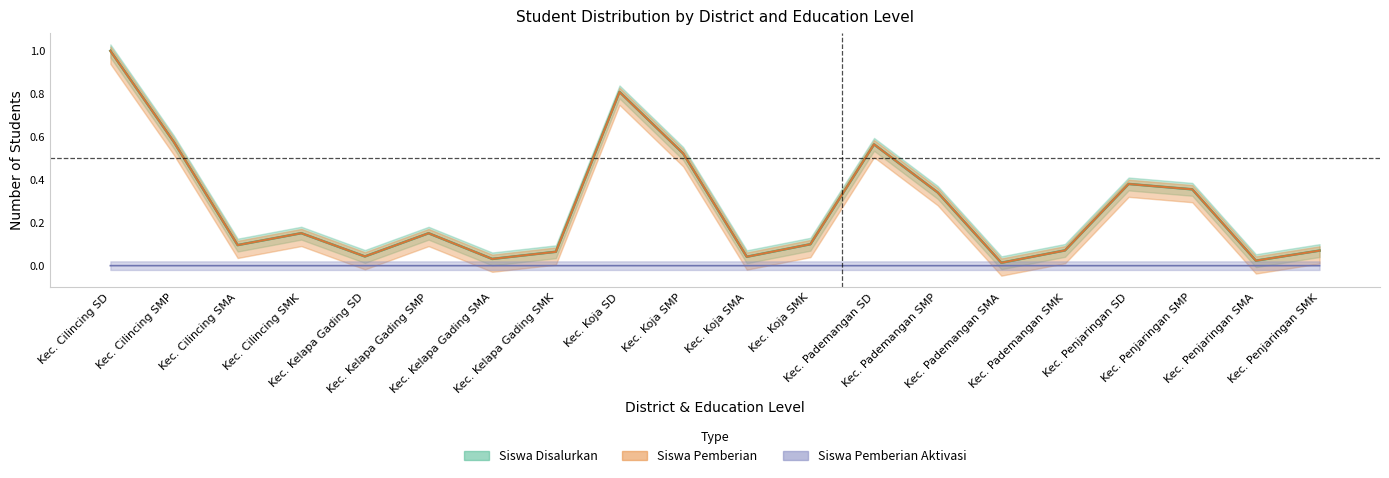

Is it true that Siswa Pemberian equals 0.2 at Kec. Kelapa Gading SMP?

False